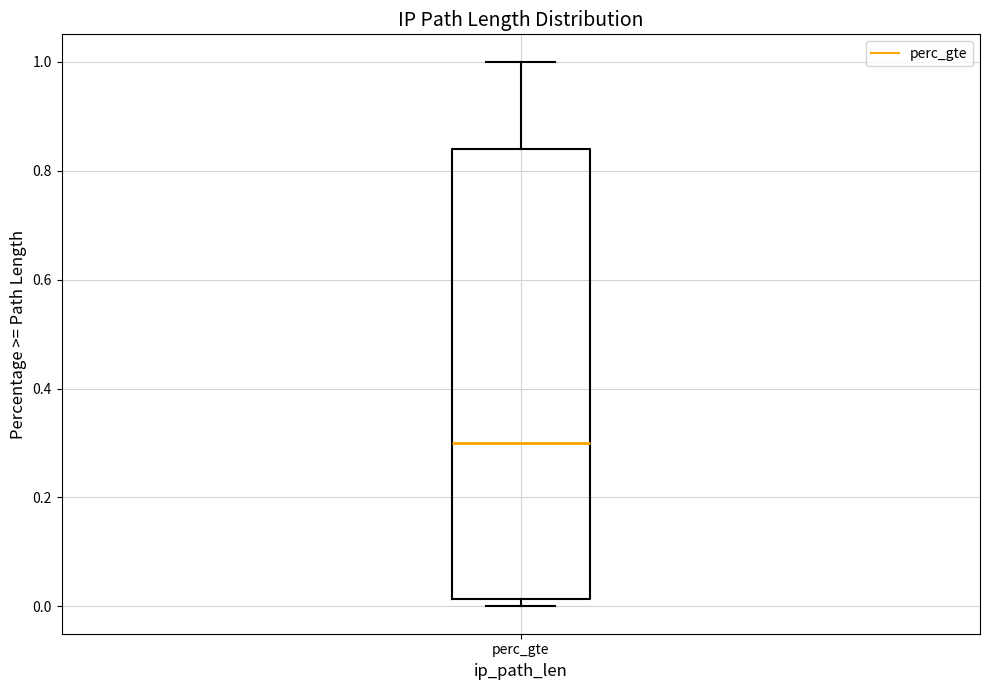

Transcribe this box plot: give where the median line is, the range the box spans, and where the two whiskers end, as read against the y-axis. The values are not printed on the chart, so give them approximately, as read against the axis.

median 0.30, box 0.02 to 0.84, whiskers 0.00 to 1.00